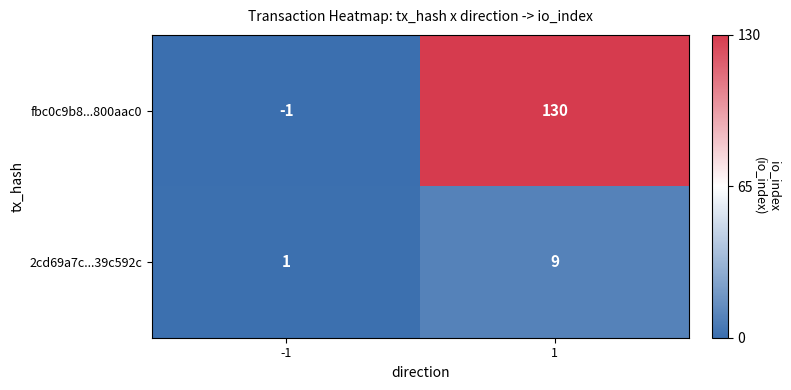

At how many categories does at least one series exceed 78?

1